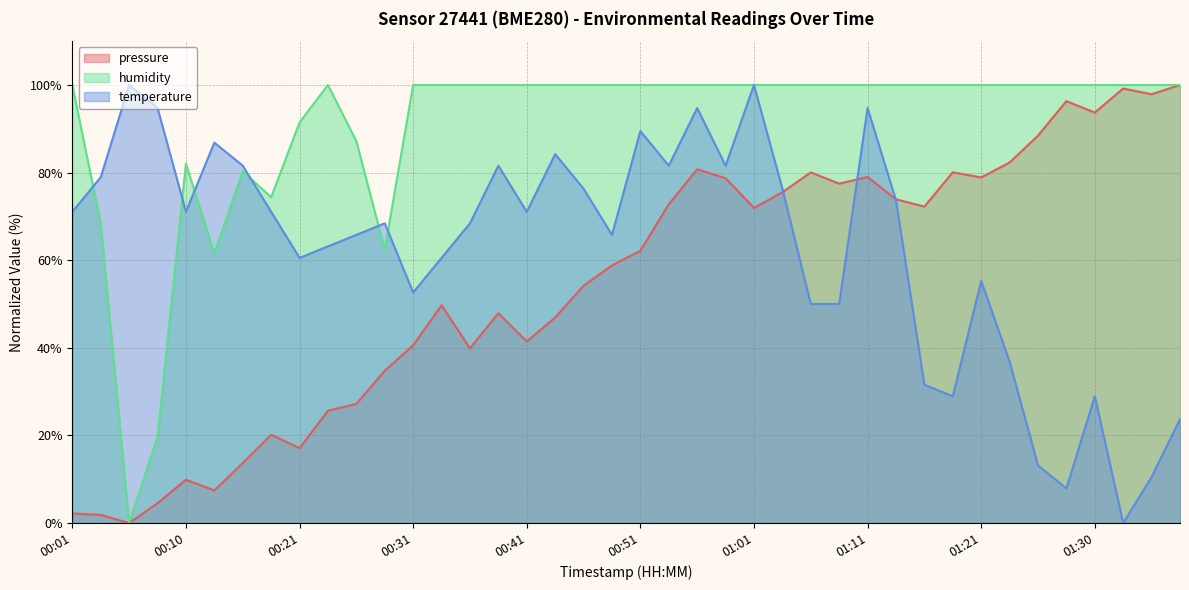

Reading right to left, what are all the values shown in this chart?

pressure: 01:37=100.0	01:35=97.9	01:33=99.2	01:30=93.7	01:28=96.3	01:25=88.4	01:23=82.3	01:21=78.9	01:18=80.1	01:16=72.2	01:13=73.9	01:11=79.0	01:08=77.5	01:06=80.0	01:03=75.5	01:01=71.9	00:58=78.7	00:56=80.8	00:54=72.8	00:51=62.2	00:49=58.8	00:46=54.2	00:44=46.9	00:41=41.5	00:39=47.9	00:37=39.9	00:34=49.7	00:31=40.6	00:29=34.8	00:26=27.2	00:24=25.6	00:21=17.1	00:18=20.1	00:16=13.7	00:13=7.4	00:10=9.9	00:08=4.5	00:06=0.0	00:03=1.9	00:01=2.2
temperature: 01:37=23.7	01:35=10.5	01:33=0.0	01:30=28.9	01:28=7.9	01:25=13.2	01:23=36.8	01:21=55.3	01:18=28.9	01:16=31.6	01:13=73.7	01:11=94.7	01:08=50.0	01:06=50.0	01:03=76.3	01:01=100.0	00:58=81.6	00:56=94.7	00:54=81.6	00:51=89.5	00:49=65.8	00:46=76.3	00:44=84.2	00:41=71.1	00:39=81.6	00:37=68.4	00:34=60.5	00:31=52.6	00:29=68.4	00:26=65.8	00:24=63.2	00:21=60.5	00:18=71.1	00:16=81.6	00:13=86.8	00:10=71.1	00:08=94.7	00:06=100.0	00:03=78.9	00:01=71.1
humidity: 01:37=100.0	01:35=100.0	01:33=100.0	01:30=100.0	01:28=100.0	01:25=100.0	01:23=100.0	01:21=100.0	01:18=100.0	01:16=100.0	01:13=100.0	01:11=100.0	01:08=100.0	01:06=100.0	01:03=100.0	01:01=100.0	00:58=100.0	00:56=100.0	00:54=100.0	00:51=100.0	00:49=100.0	00:46=100.0	00:44=100.0	00:41=100.0	00:39=100.0	00:37=100.0	00:34=100.0	00:31=100.0	00:29=62.4	00:26=87.2	00:24=100.0	00:21=91.5	00:18=74.4	00:16=80.3	00:13=61.5	00:10=82.1	00:08=19.7	00:06=0.0	00:03=68.4	00:01=100.0